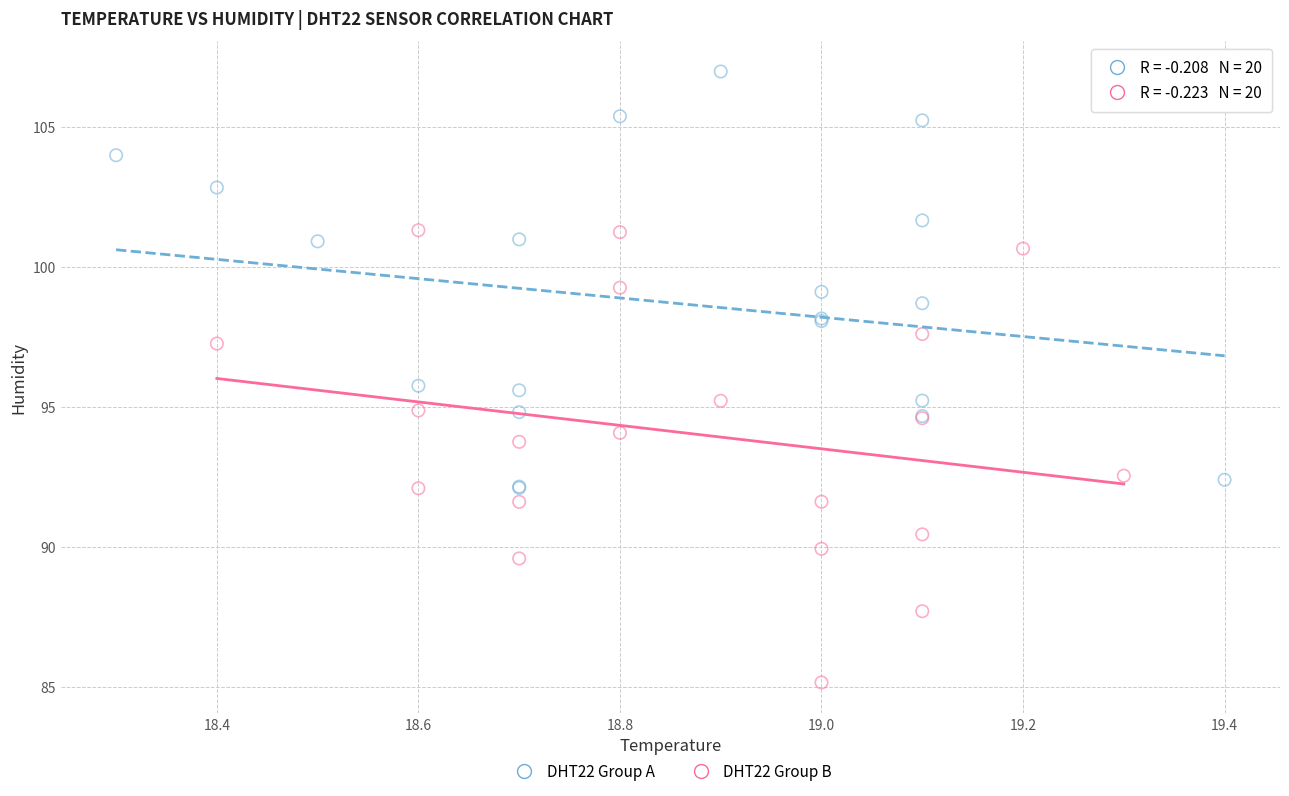

Which series reaches the maximum Y coordinate?

DHT22 Group A